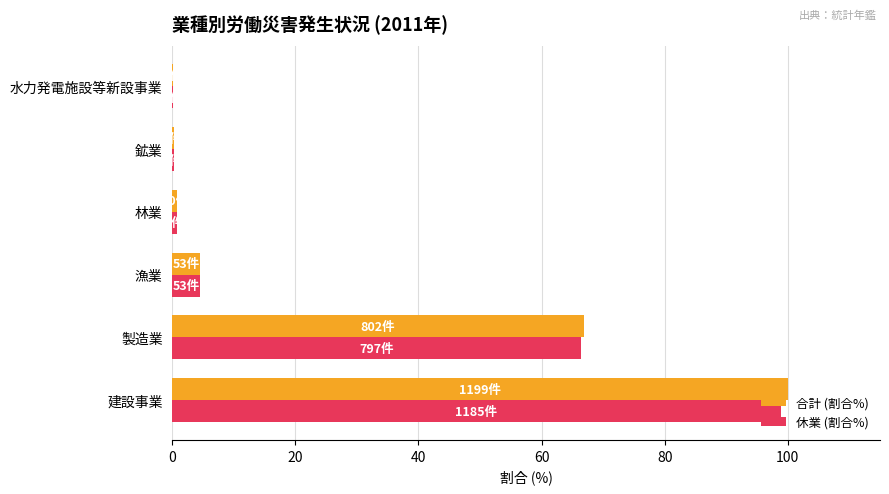

At which label is 休業 (割合%) closest to 49?

製造業